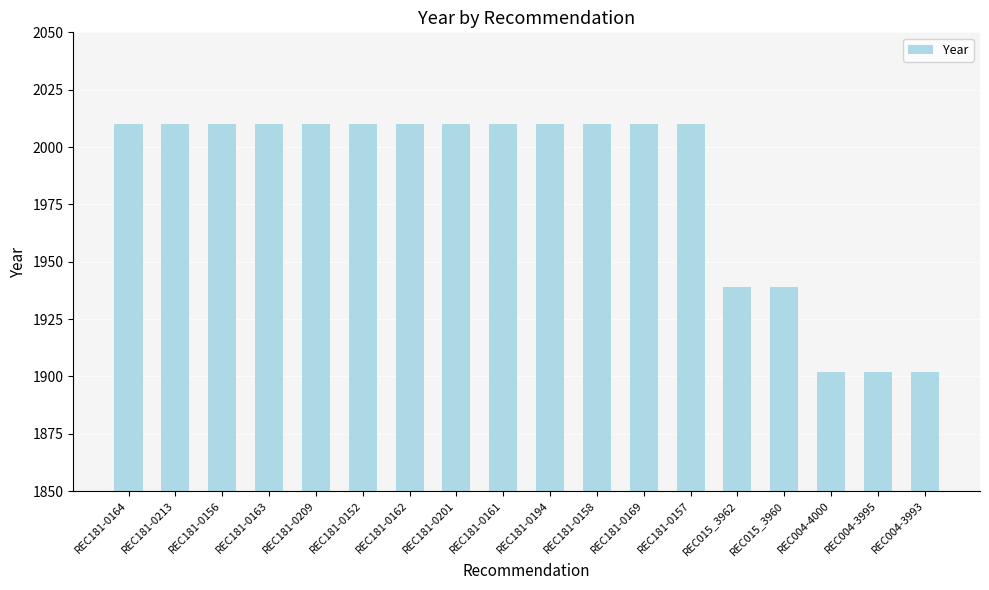

What is the change in value from REC181-0209 to REC004-3995?

-108